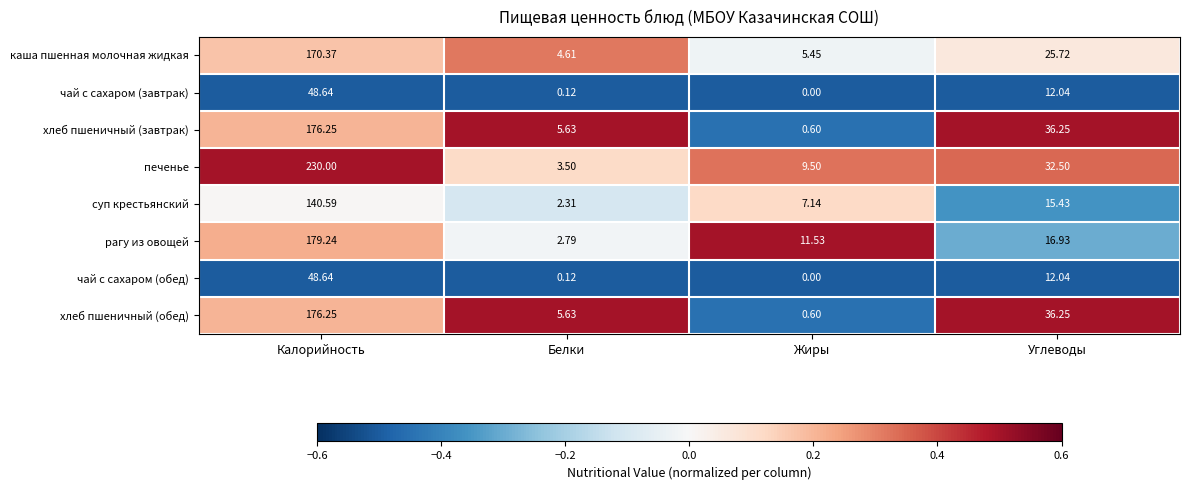

List the labels in order of печенье value, largest first.

Калорийность, Углеводы, Жиры, Белки